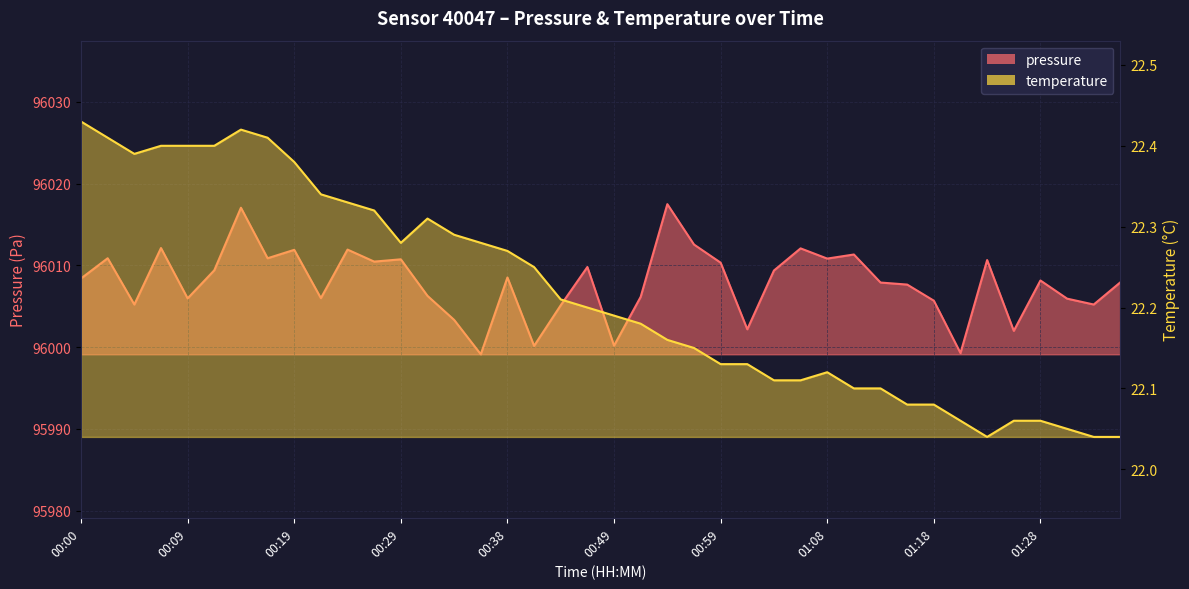

The value of temperature at 01:33 is 22.0. True or false?

True